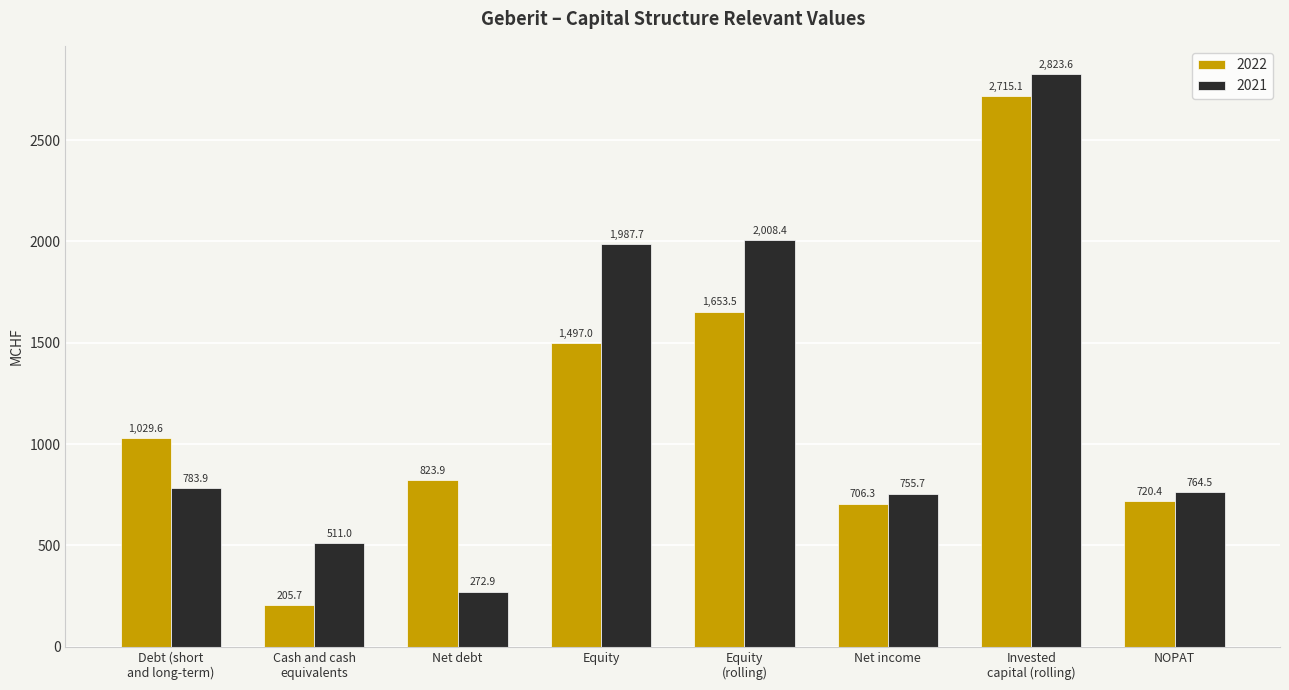

Rank the categories by 2022 value from lowest to highest.

Cash and cash
equivalents, Net income, NOPAT, Net debt, Debt (short
and long-term), Equity, Equity
(rolling), Invested
capital (rolling)